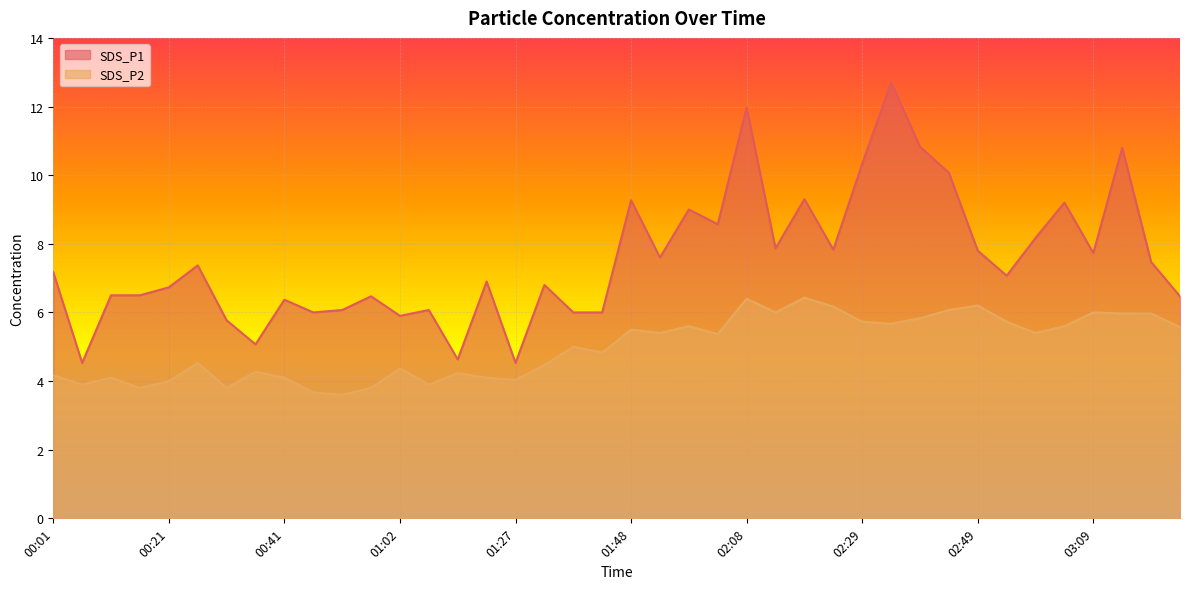

What is the difference between the second highest and minimum values in the SDS_P2 series?

2.8